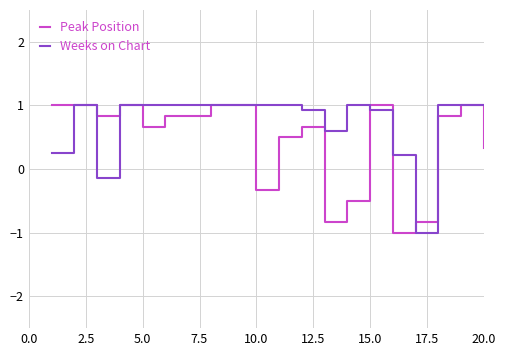

List the series in order of their overall mean, lowest first.

Peak Position, Weeks on Chart